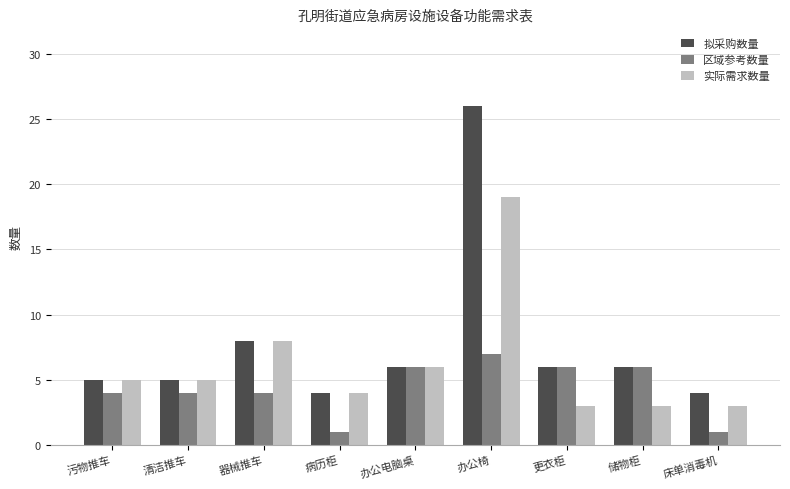

Reading left to right, extract all data points from this chart.

拟采购数量: 5	5	8	4	6	26	6	6	4
区域参考数量: 4	4	4	1	6	7	6	6	1
实际需求数量: 5	5	8	4	6	19	3	3	3